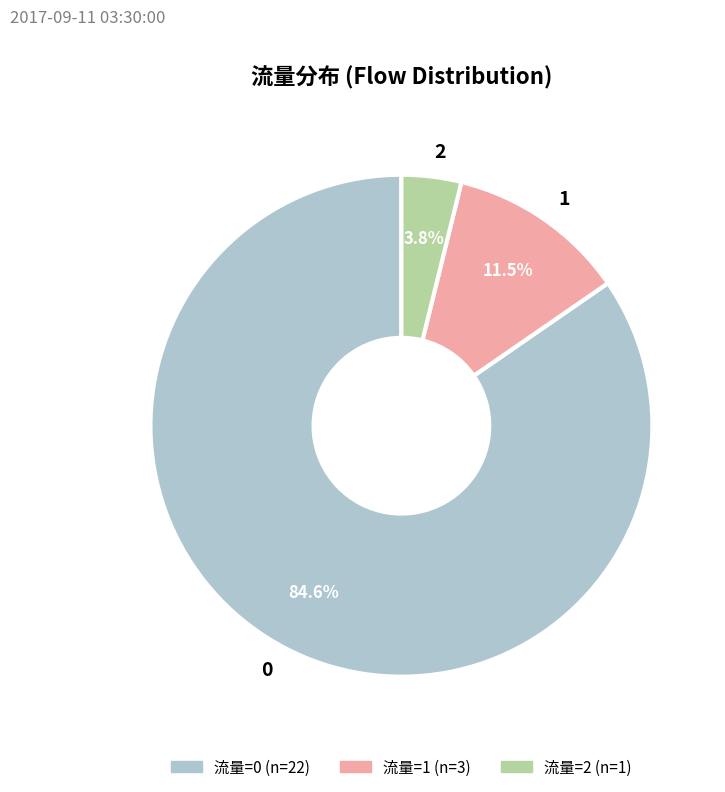

Is there any slice that represents more than half of the pie?

Yes